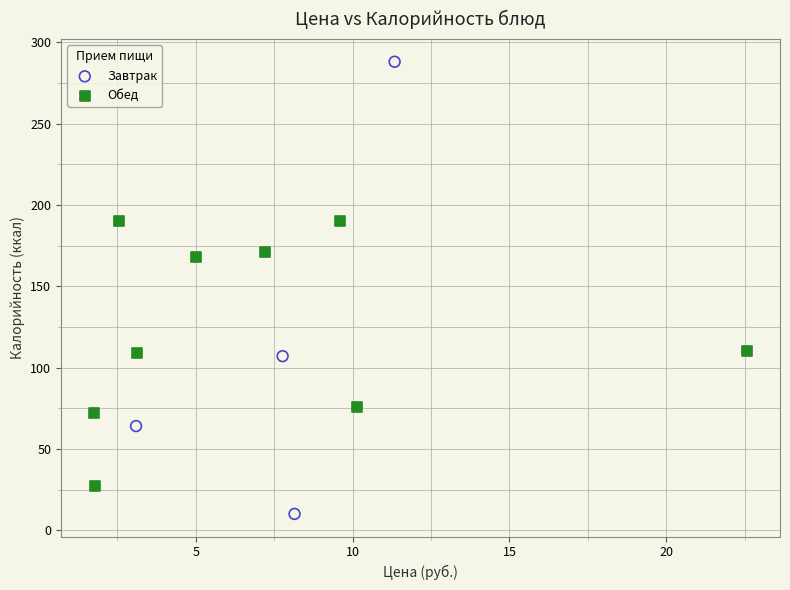

Which series reaches the maximum Y coordinate?

Завтрак